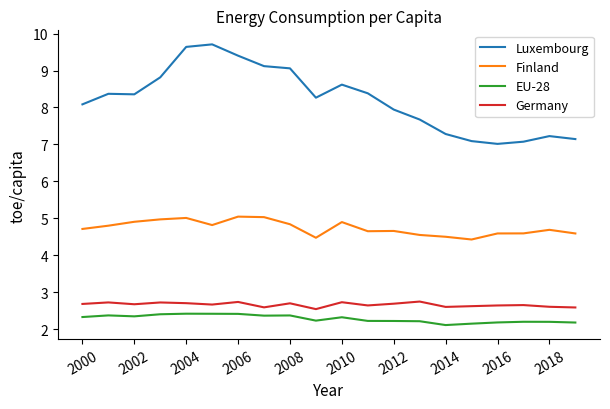

What are all the series names shown in the legend?

Luxembourg, Finland, EU-28, Germany